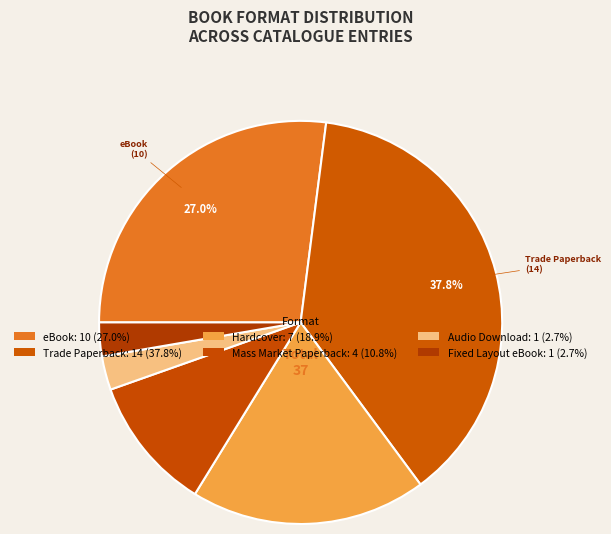

Between Hardcover and eBook, which is larger?

eBook